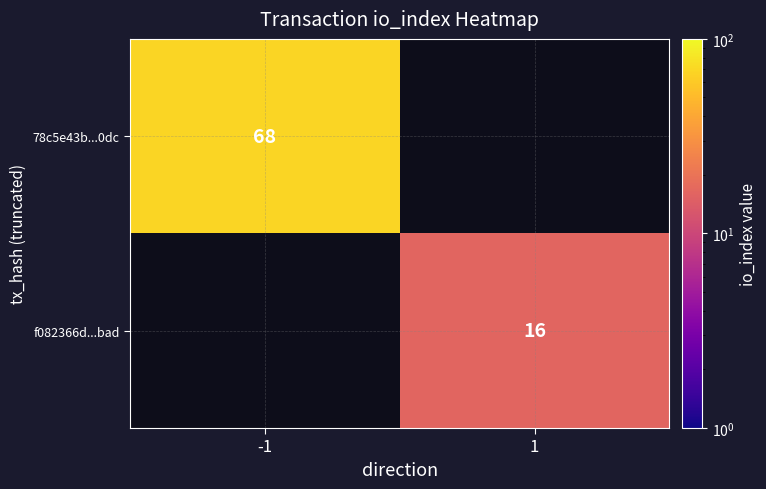

The f082366d...bad series shows 22 at 1. True or false?

False